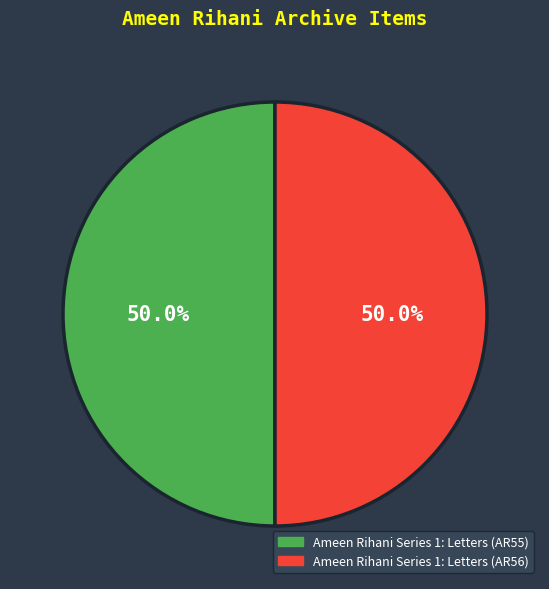

What portion of the pie excludes Ameen Rihani Series 1: Letters (AR56)?

50.0%